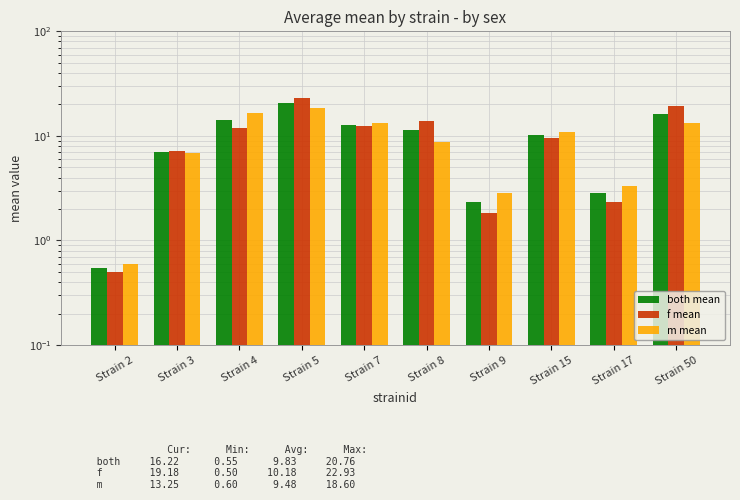

Is the value of f mean at Strain 3 greater than the value of both mean at Strain 50?

No